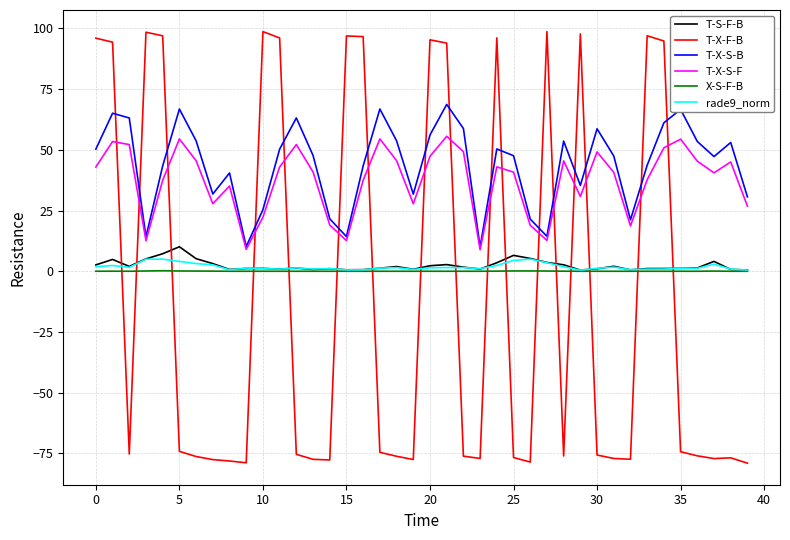

Which series has the widest spread of values?

T-X-F-B